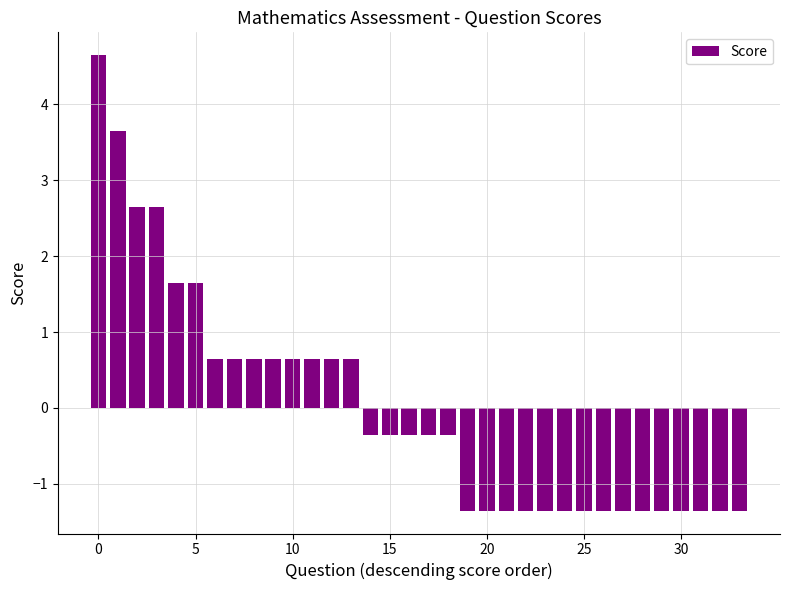

What is the greatest value displayed?

4.6